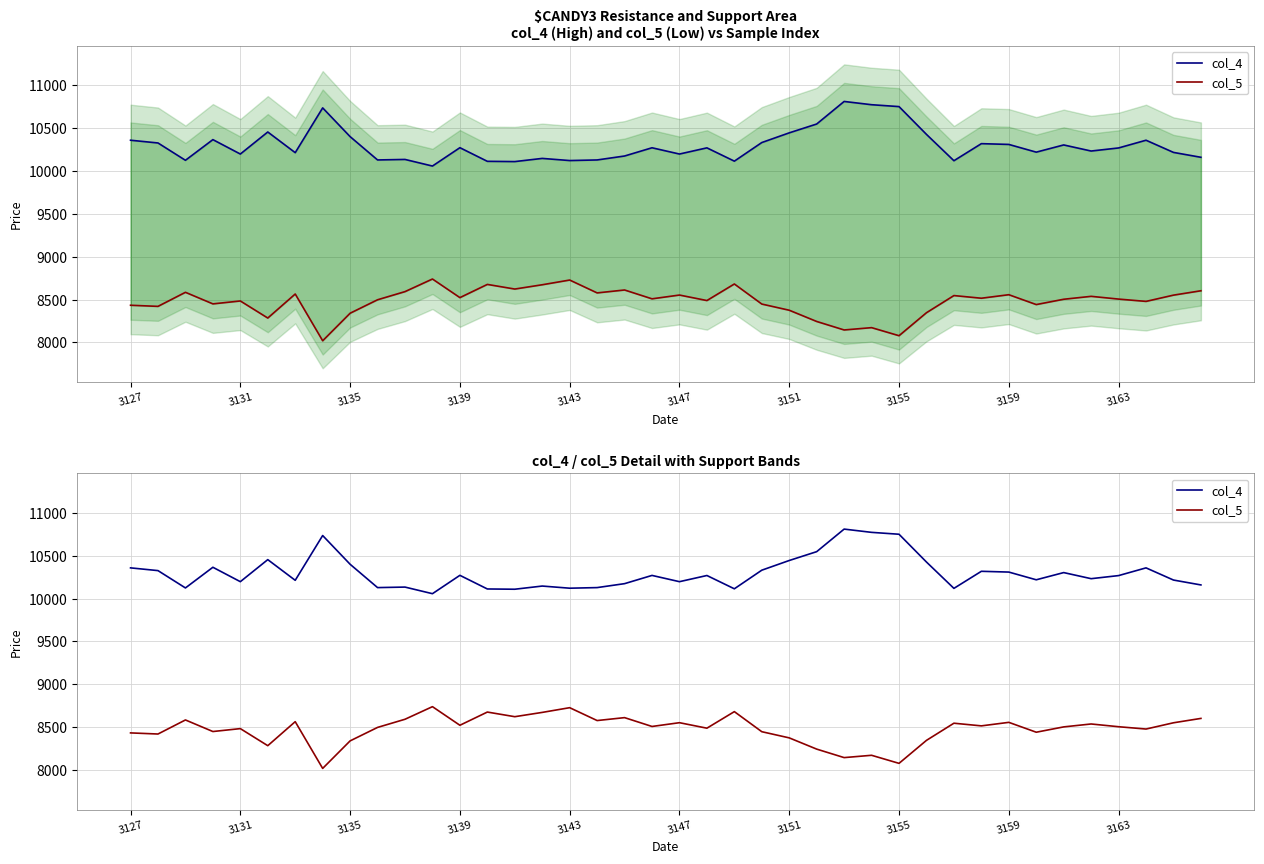

At which category is the sum across all series the highest?

26